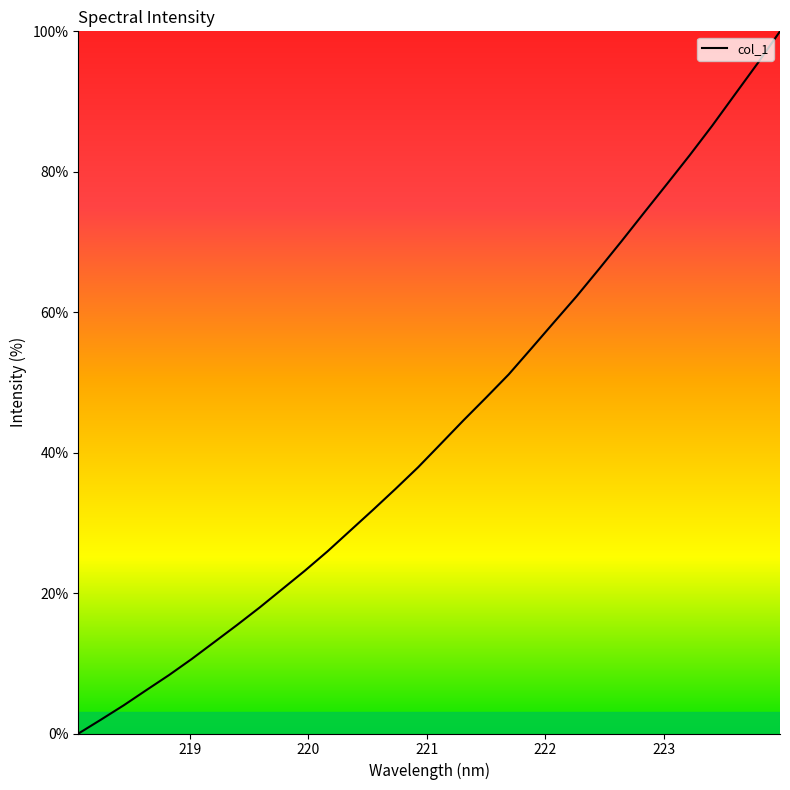

What is the difference between the maximum and minimum values?

100.0